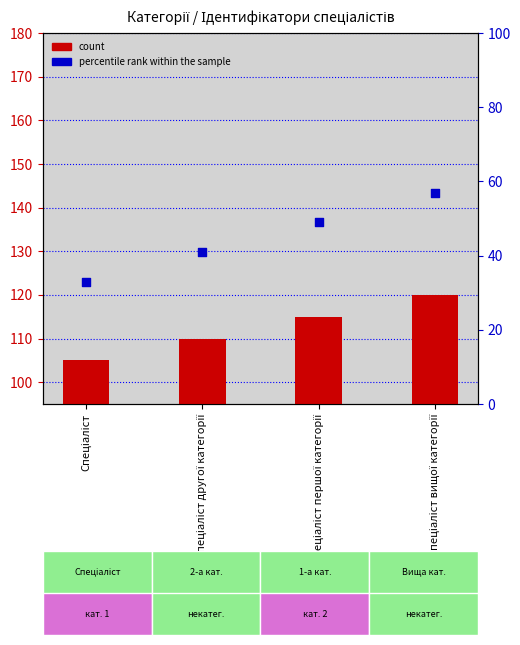

At which category is the sum across all series the highest?

Спеціаліст вищої категорії